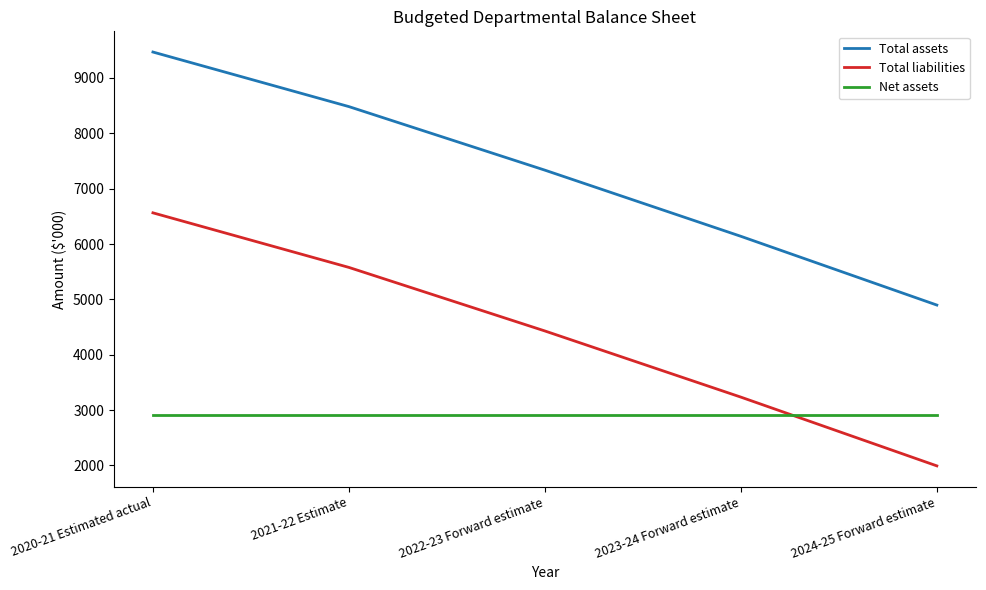

Which series has the largest total across all categories?

Total assets